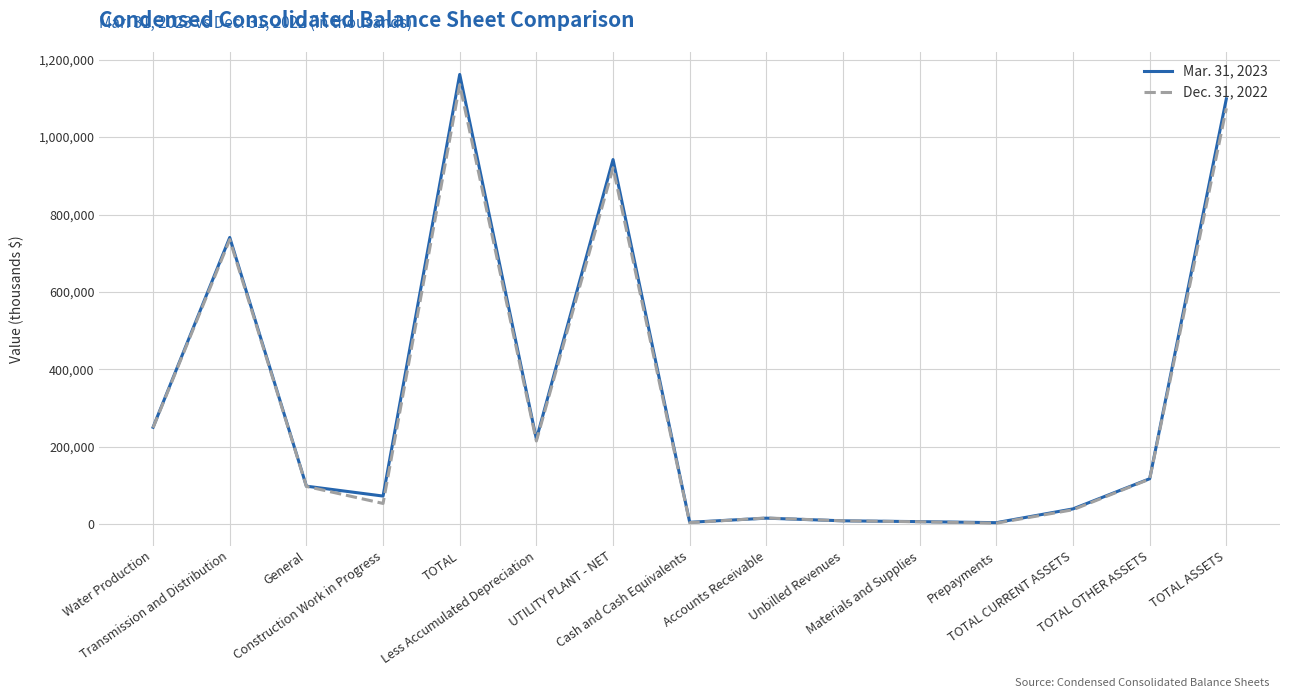

List the series in order of their overall mean, highest first.

Mar. 31, 2023, Dec. 31, 2022